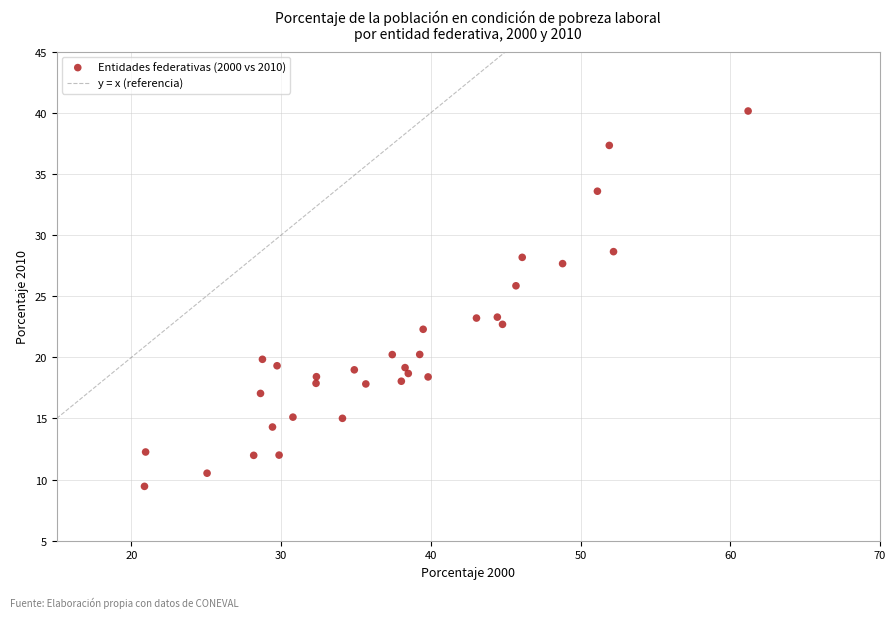

What is the range of Y values (max minus min)?

30.7